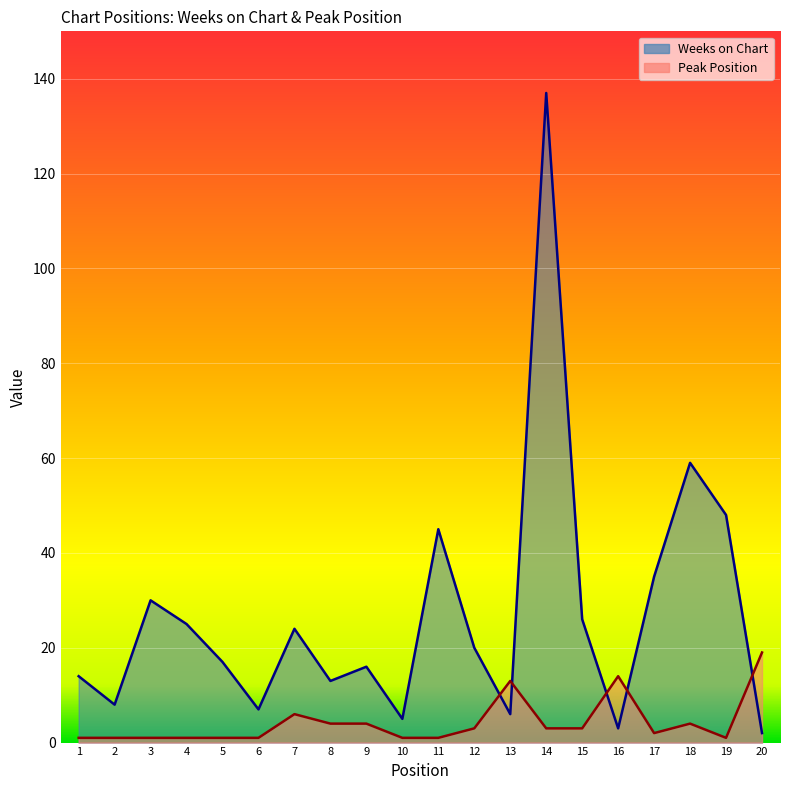

How many interior local valleys does the Weeks on Chart series have?

6